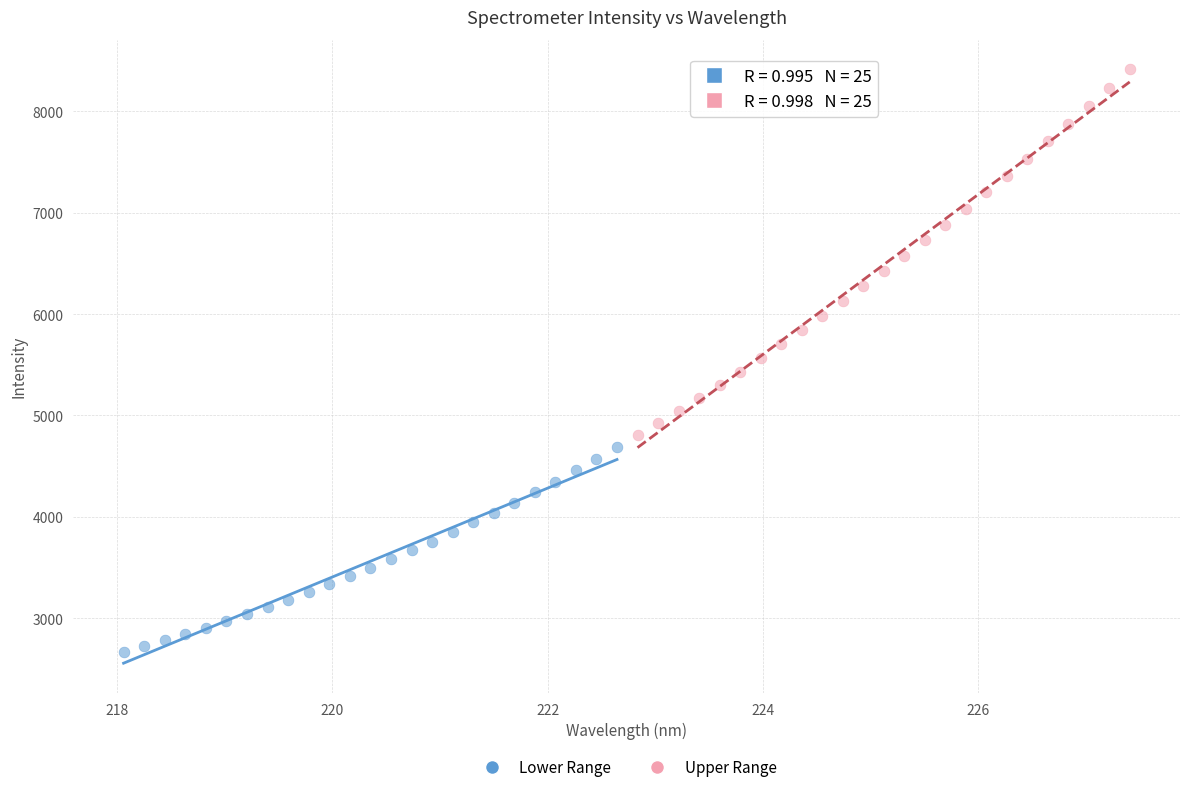

Which series contains the highest Y value?

Upper Range